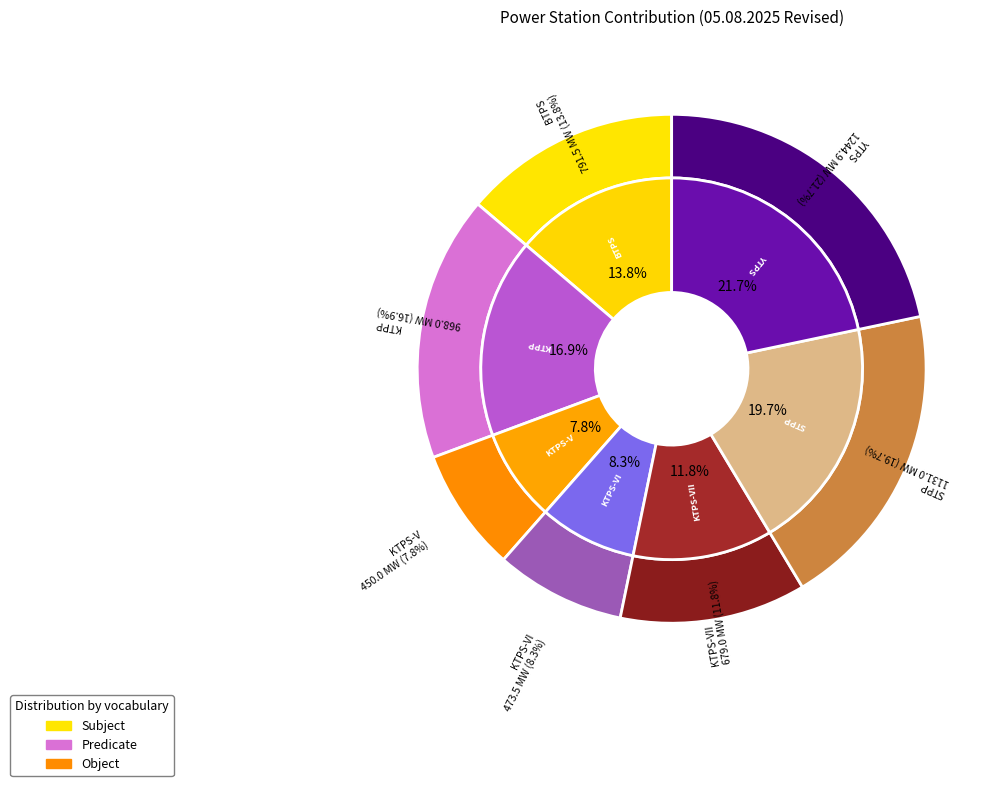

How many slices are in this pie chart?

8